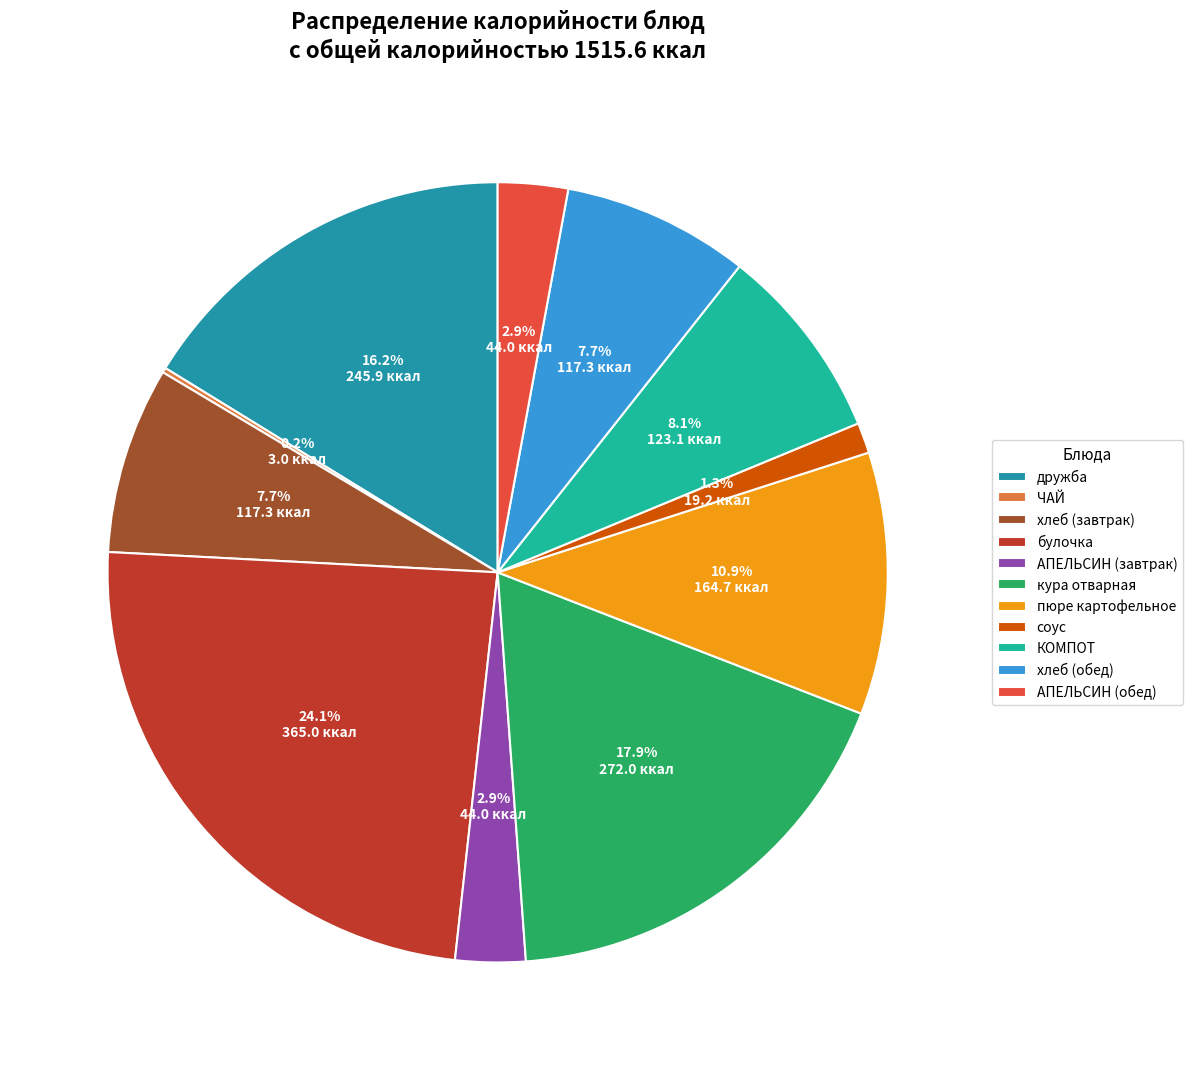

Which has a higher value, АПЕЛЬСИН (обед) or соус?

АПЕЛЬСИН (обед)